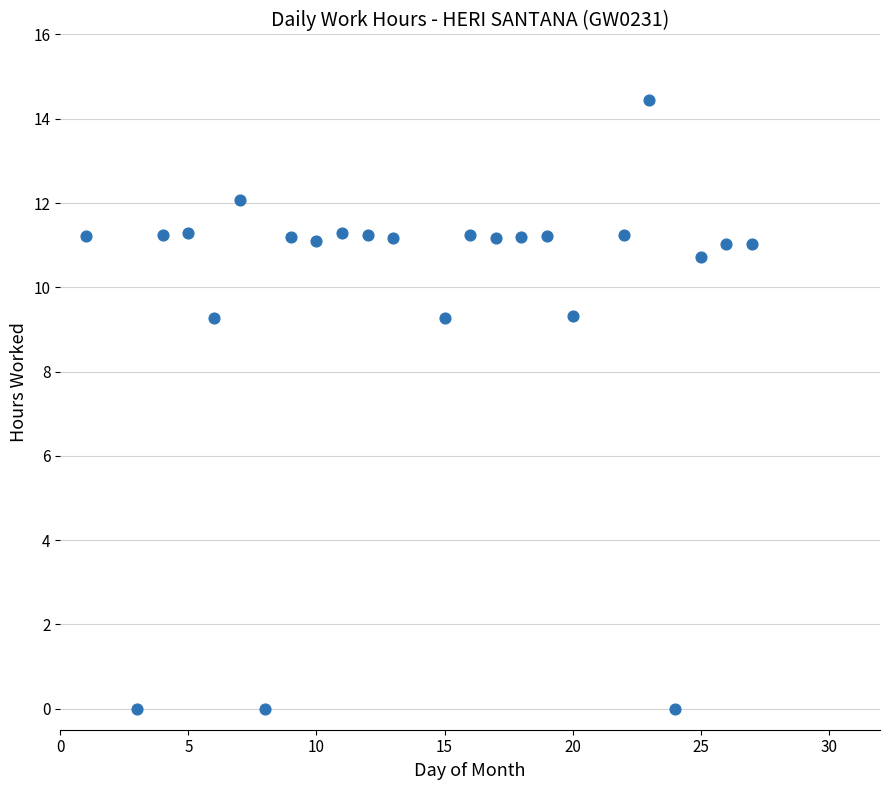

What is the range of Y values (max minus min)?

14.4